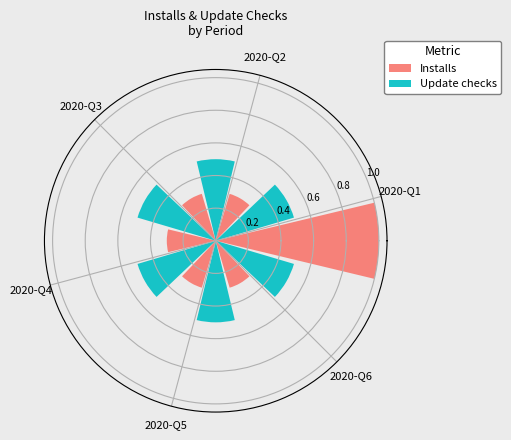

The value of Update checks at 2020-Q6 is 0.7. True or false?

False